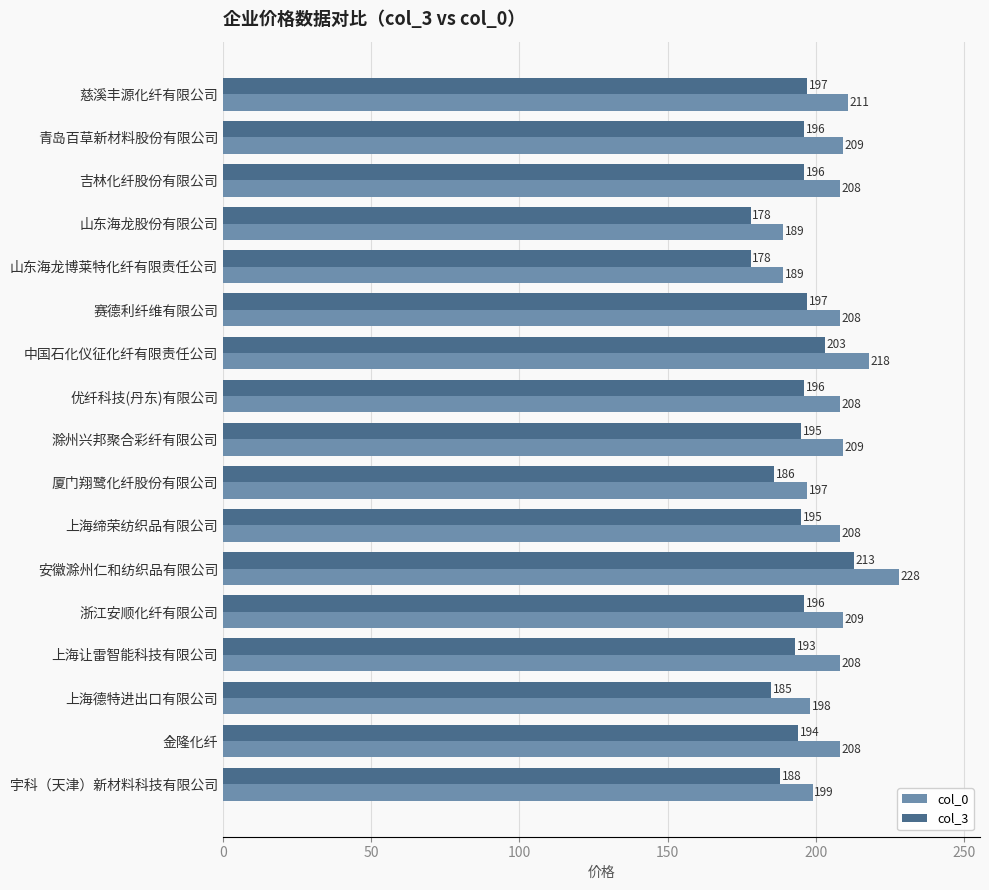

Rank the series by their average value, from lowest to highest.

col_3, col_0